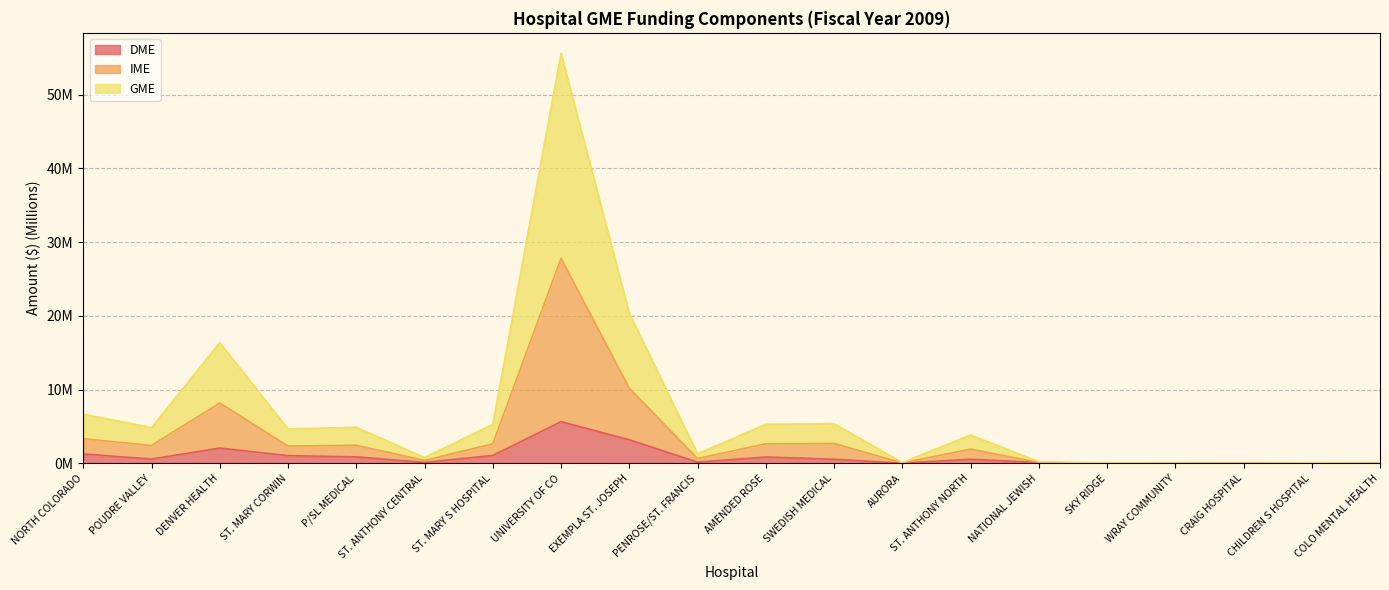

At which category does the chart reach its peak across all series?

UNIVERSITY OF CO